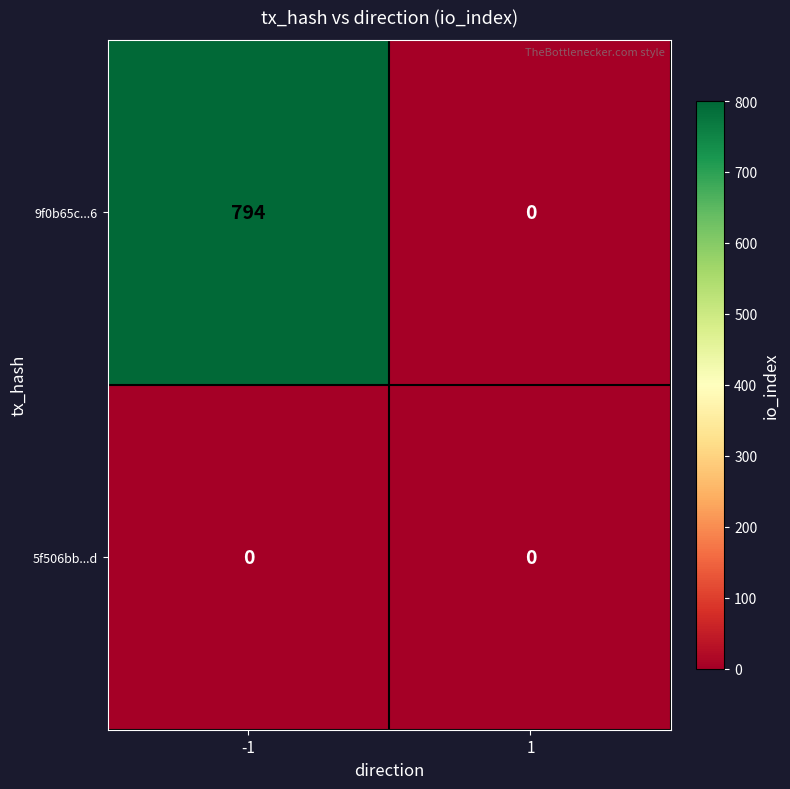

Rank the series by their average value, from lowest to highest.

5f506bb...d, 9f0b65c...6